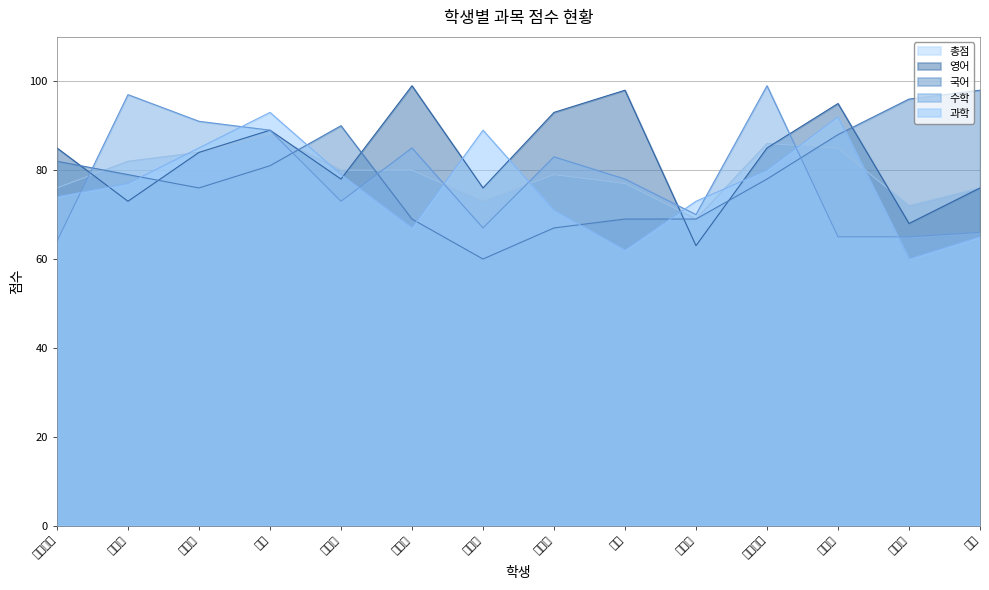

What is the smallest value displayed?

60